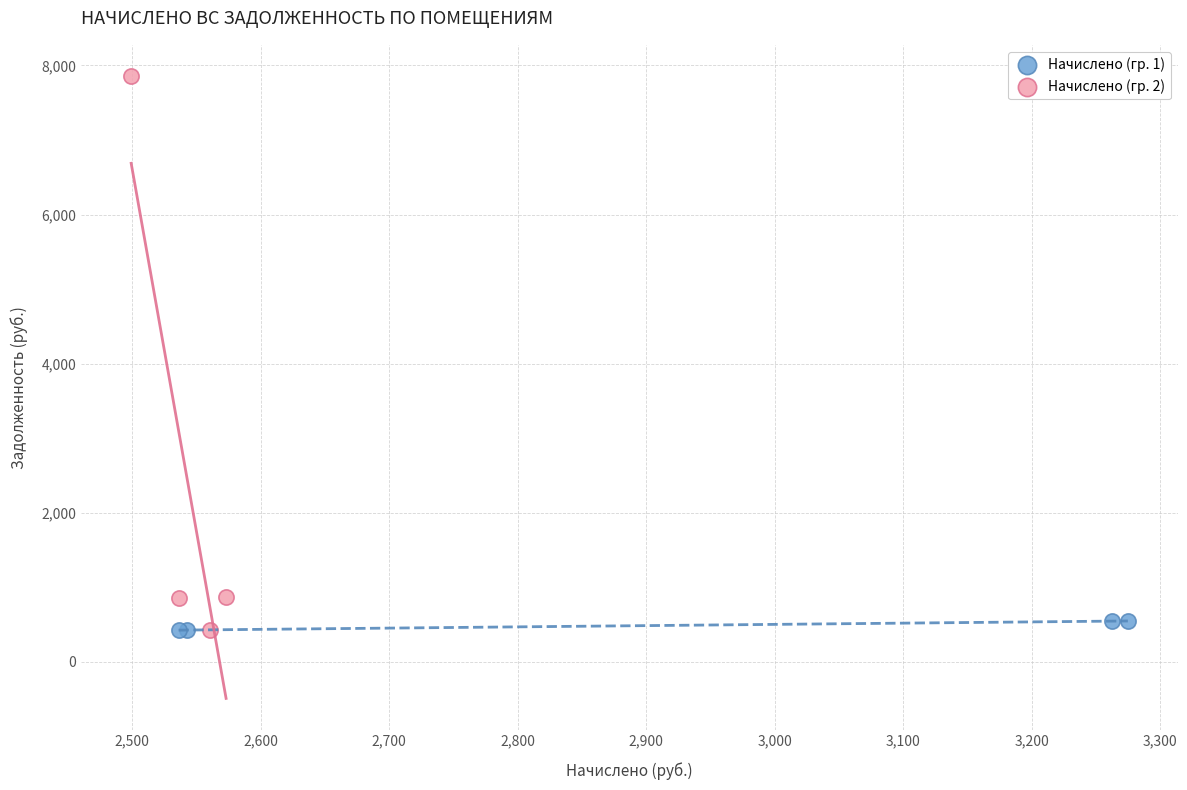

Which series reaches the maximum Y coordinate?

Начислено (гр. 2)